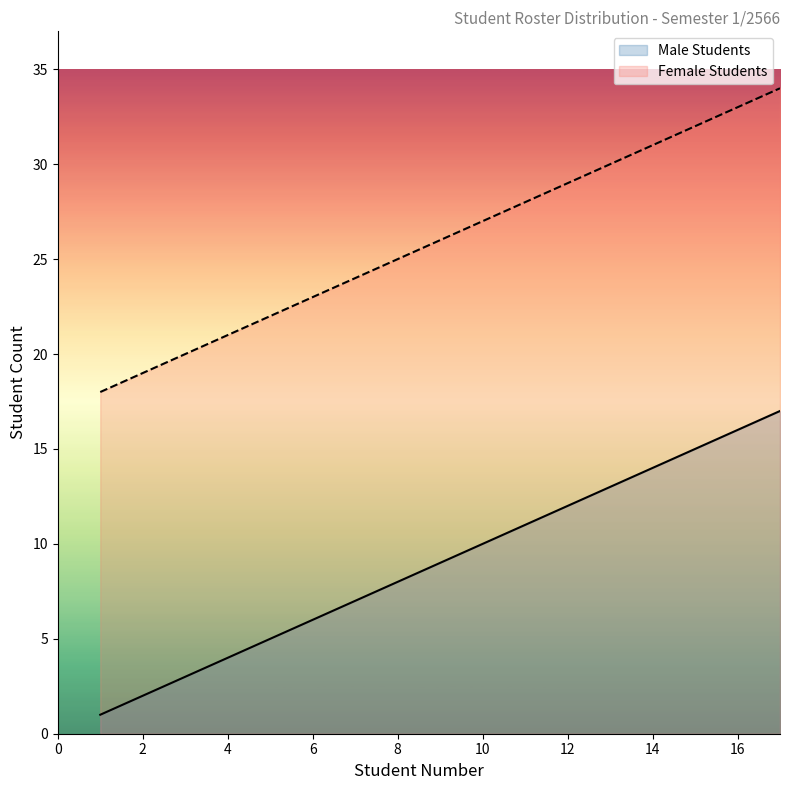

What is the value of the Male Students point at the 1st from the left?

1